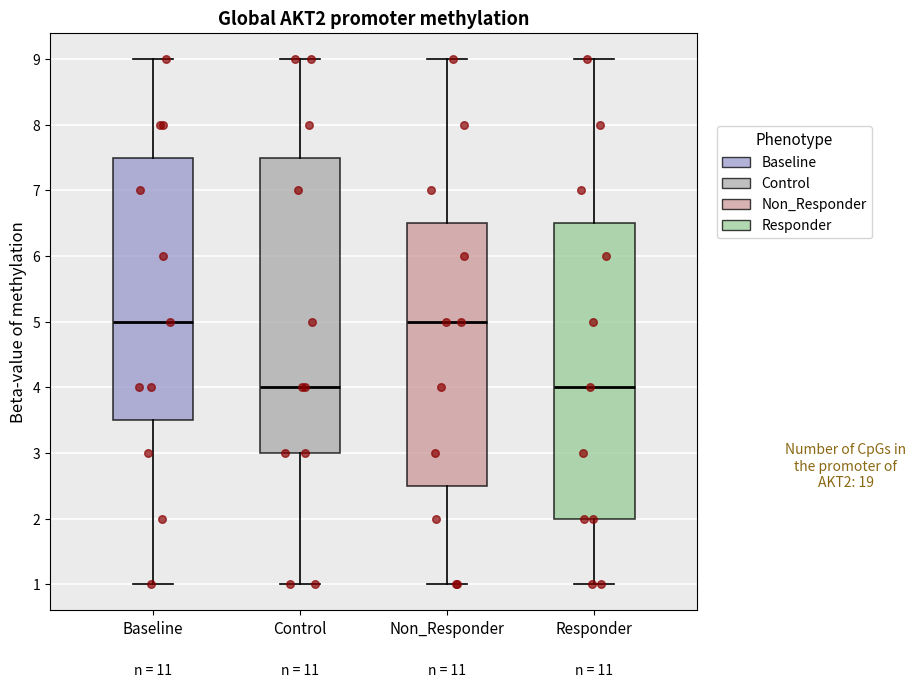

Reading left to right, read every box against the y-axis: the position of its median line, the range the box covers, and the ends of its whiskers. The values are not printed on the chart, so give them approximately, as read against the axis.

Baseline: median 5.0, box 3.5 to 7.5, whiskers 1.0 to 9.0
Control: median 4.0, box 3.0 to 7.5, whiskers 1.0 to 9.0
Non_Responder: median 5.0, box 2.5 to 6.5, whiskers 1.0 to 9.0
Responder: median 4.0, box 2.0 to 6.5, whiskers 1.0 to 9.0